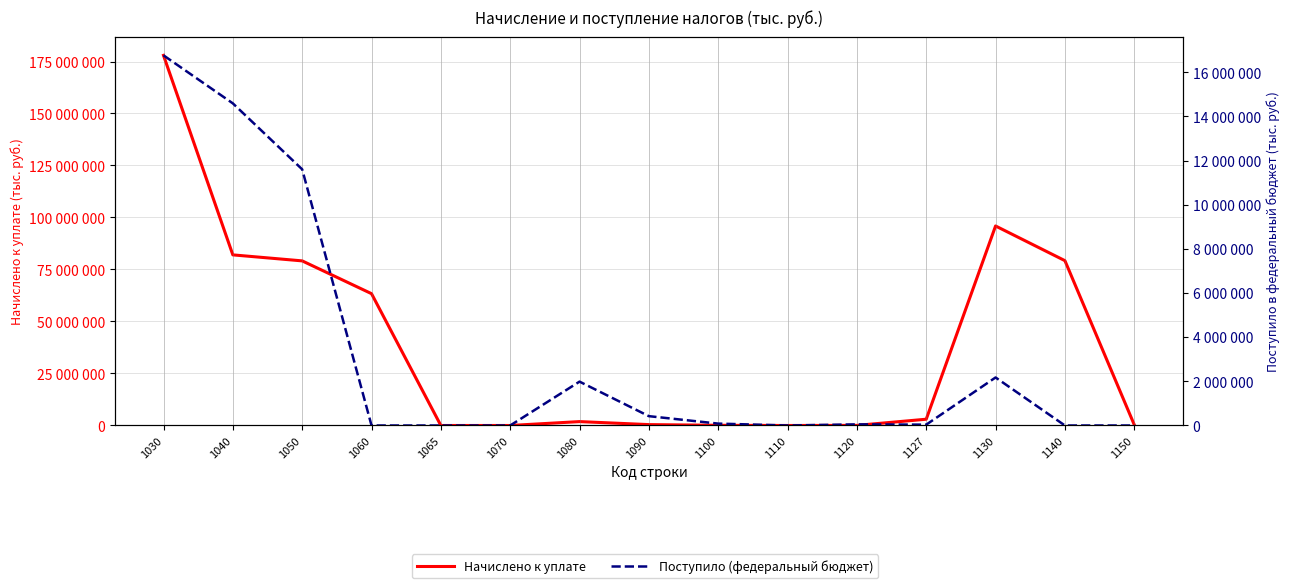

At which category is the sum across all series the highest?

1030